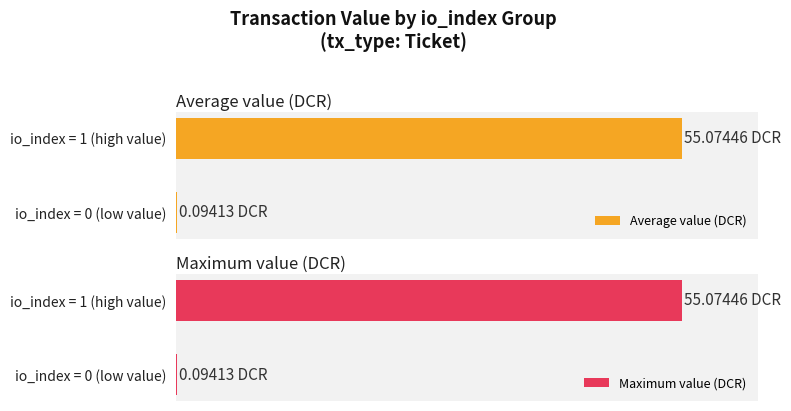

Rank the series at io_index = 1 (high value) from lowest to highest value.

Maximum value (DCR), Average value (DCR)